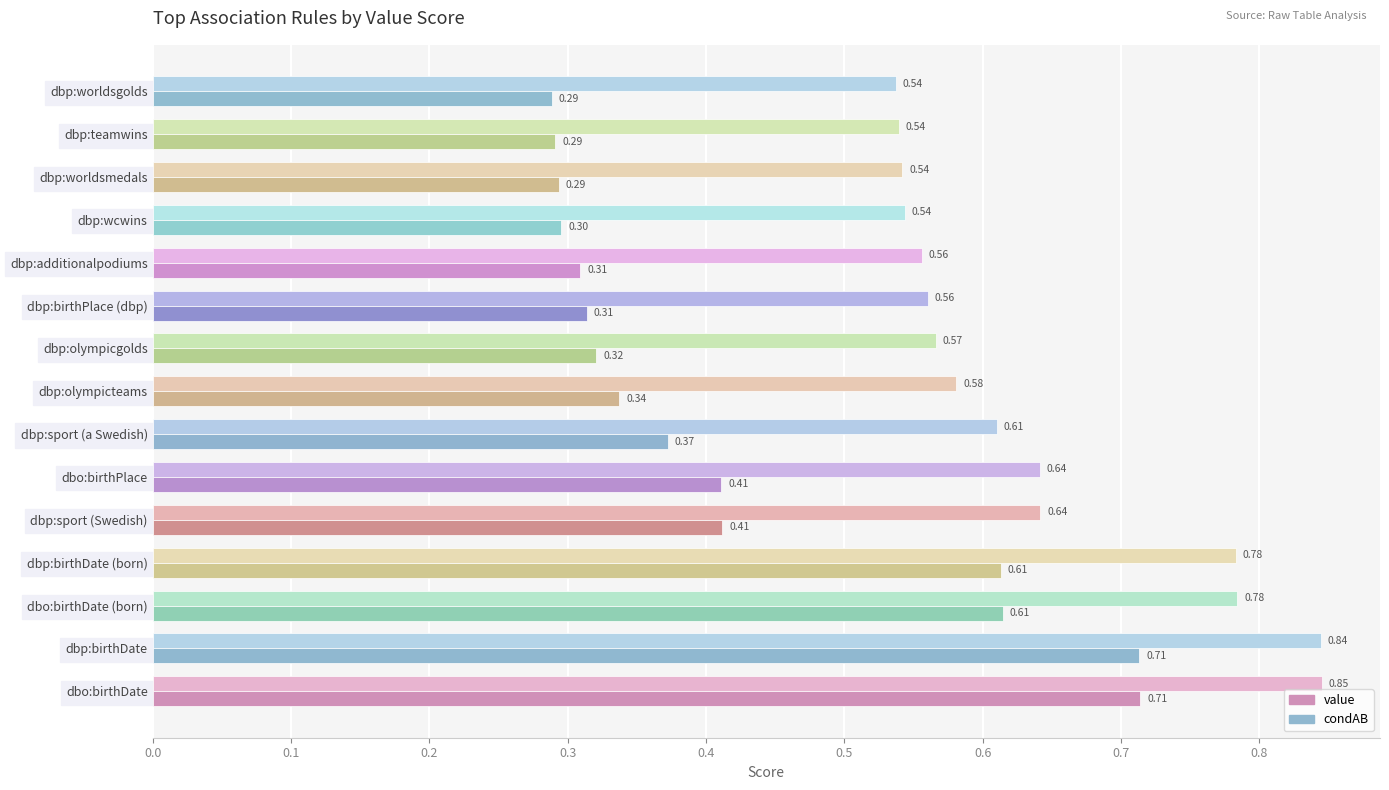

Which series has the largest range (max minus min)?

condAB